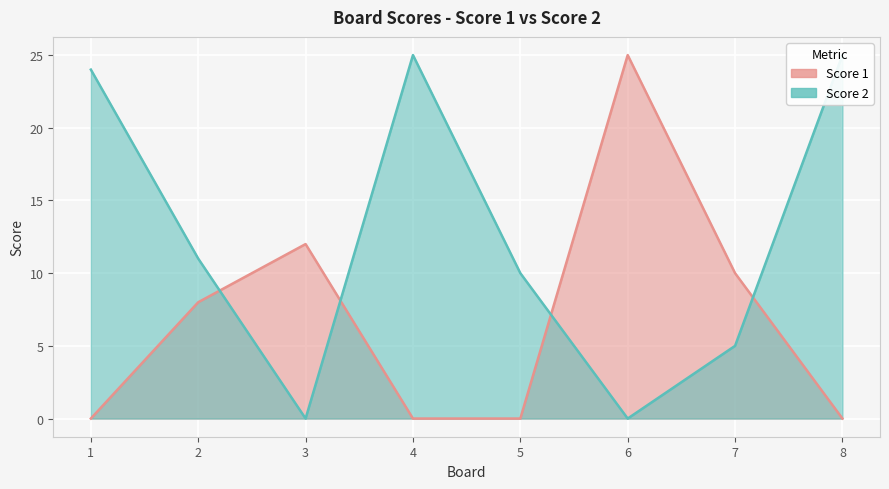

Between 1 and 8, which series saw the biggest shift?

Score 2